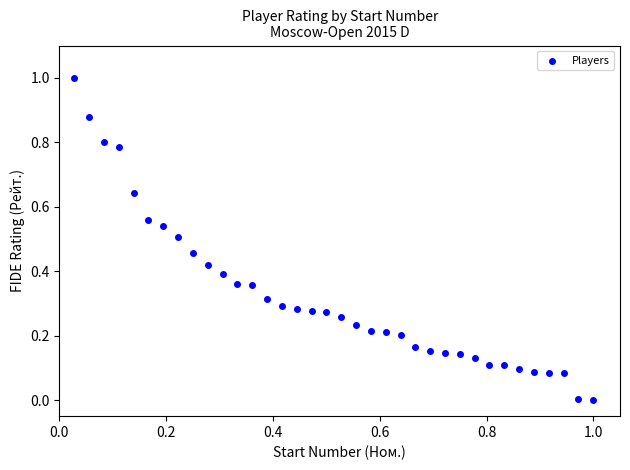

What is the range of X values (max minus min)?

1.0